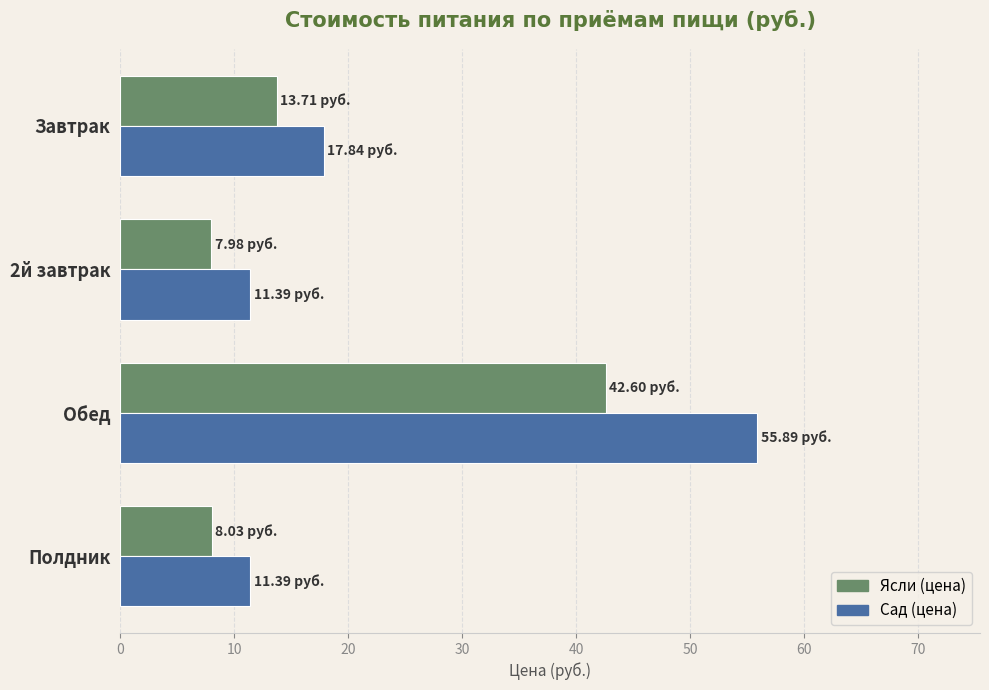

Rank the series by their average value, from highest to lowest.

Сад (цена), Ясли (цена)